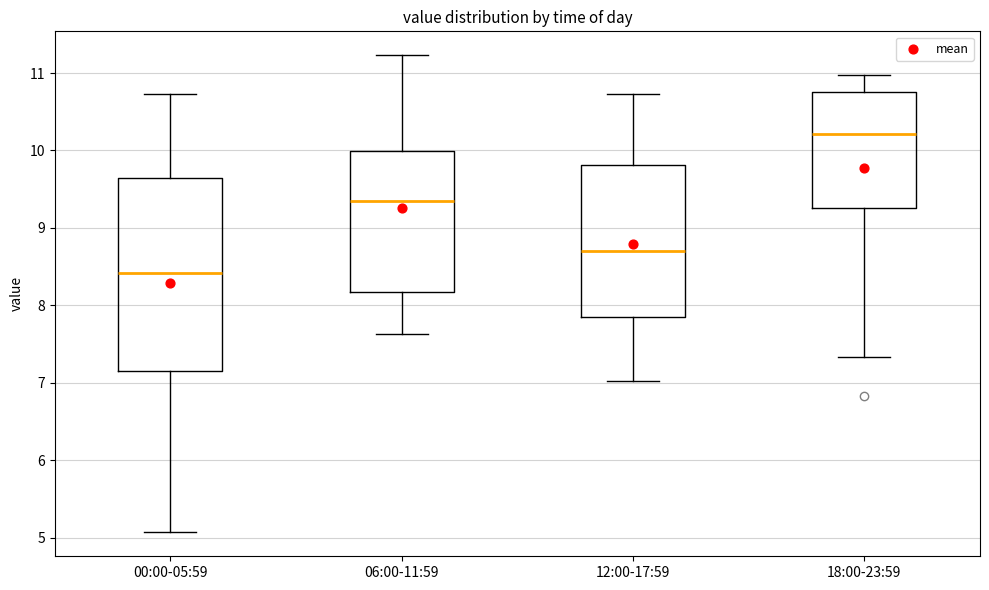

Comparing the boxes themselves (not the whiskers), which one is the tallest?

00:00-05:59